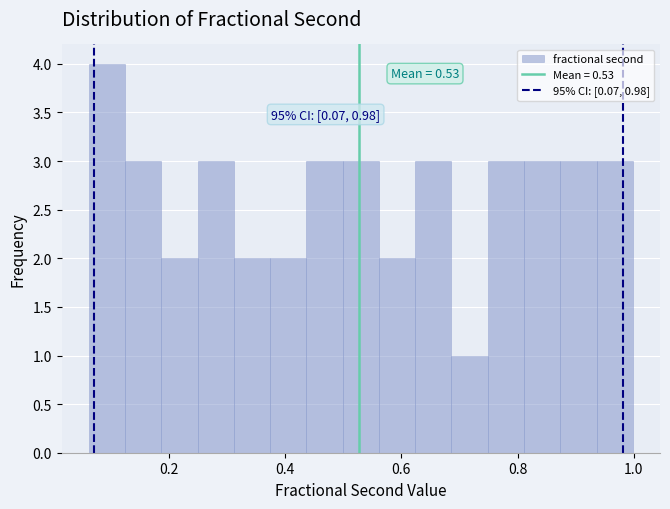

Read against the x-axis, roughly where is the centre of the tallest bar?

0.10